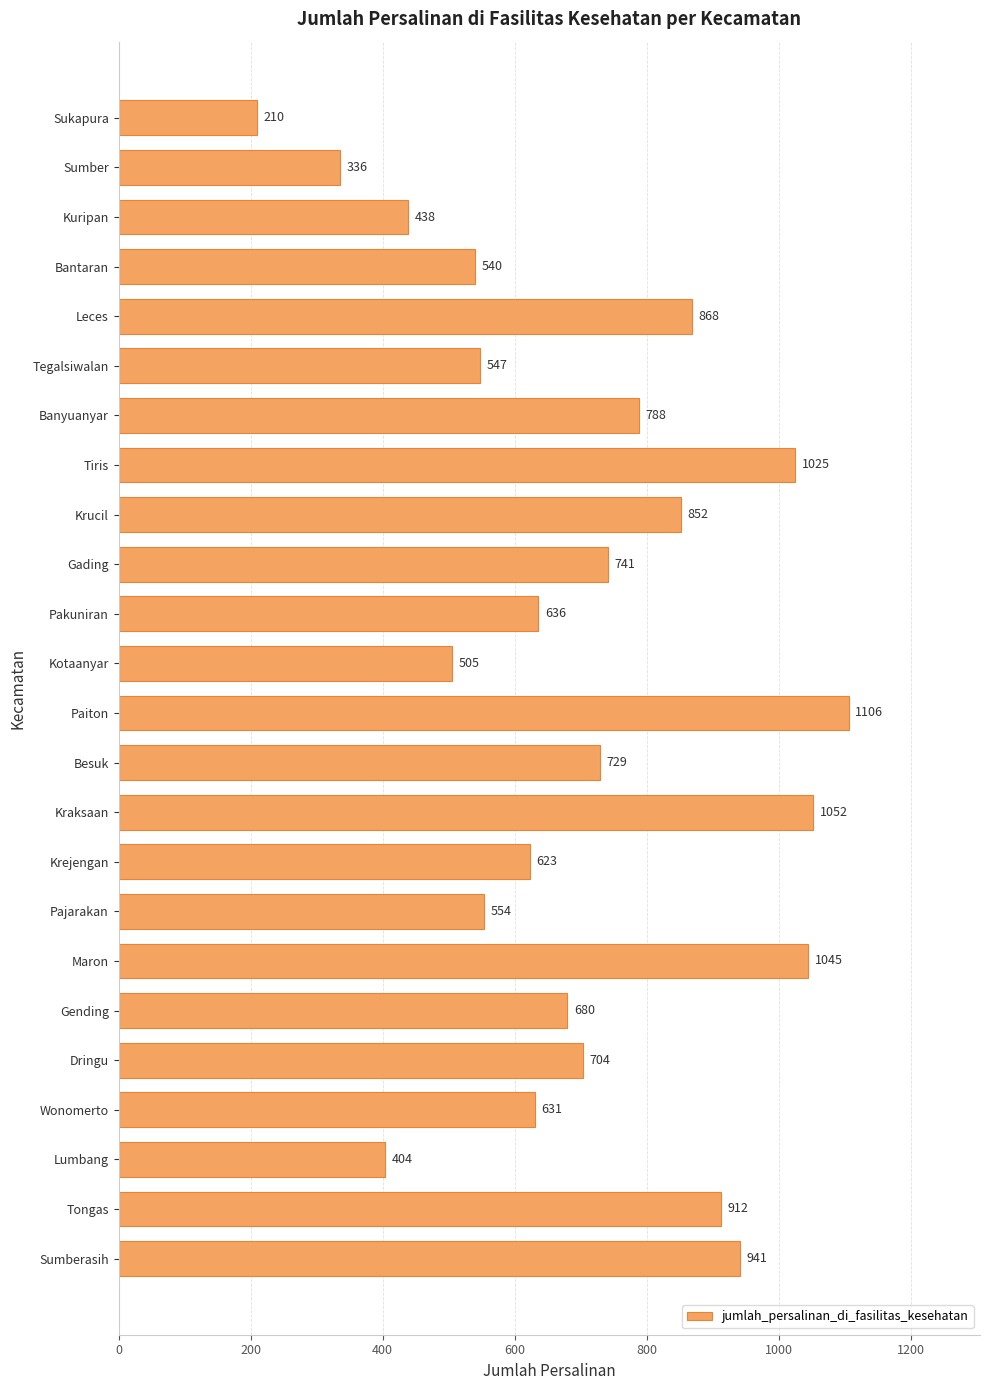

Between Tegalsiwalan and Krejengan, which is larger?

Krejengan